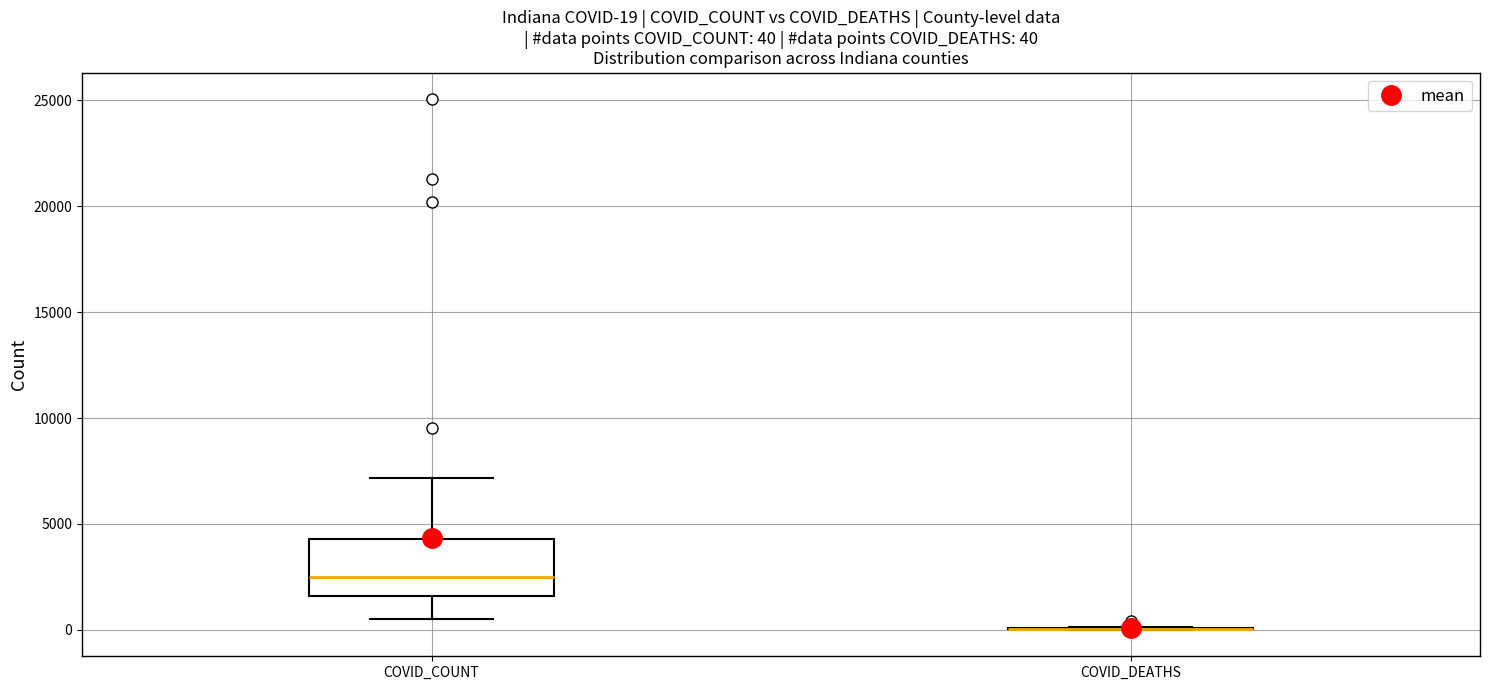

Which box is the tallest, from its lower edge to its upper edge?

COVID_COUNT